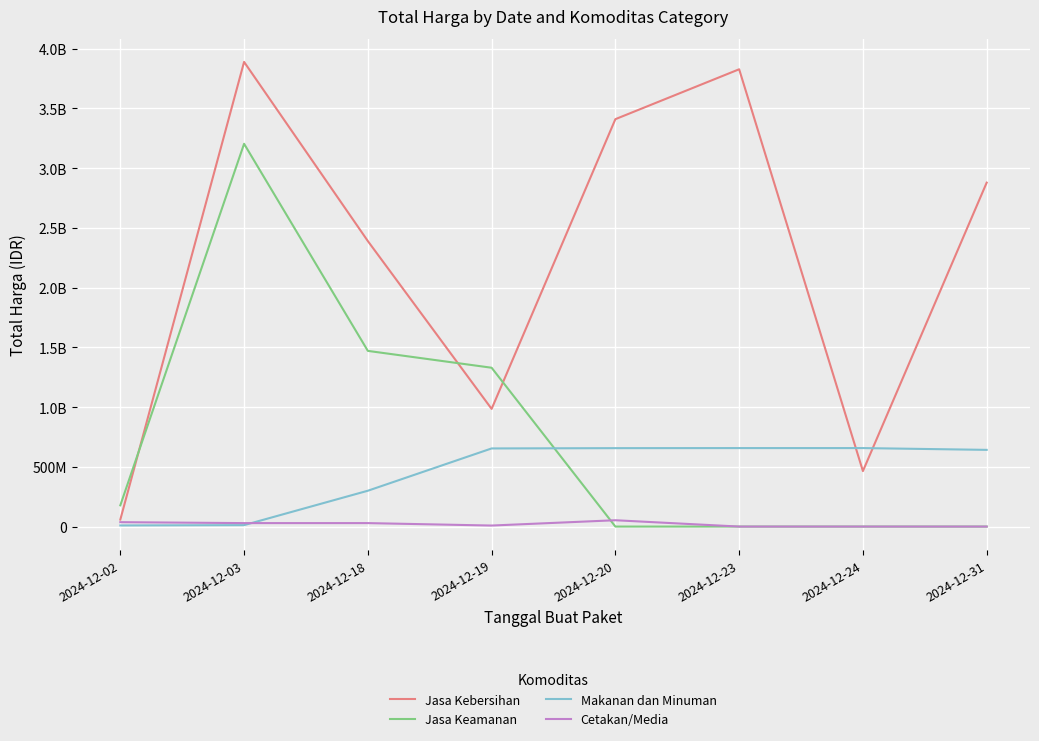

Reading right to left, transcribe all the data shown in this chart.

Jasa Kebersihan: 2878800000	464445888	3827760000	3410174400	984972000	2389735200	3889401600	58272000
Jasa Keamanan: 0	0	0	0	1329480000	1470600000	3204000000	177912000
Makanan dan Minuman: 642000000	657000000	657000000	656400000	654000000	300000000	12015000	9386000
Cetakan/Media: 0	0	0	53000000	8550000	29000000	29000000	36778000